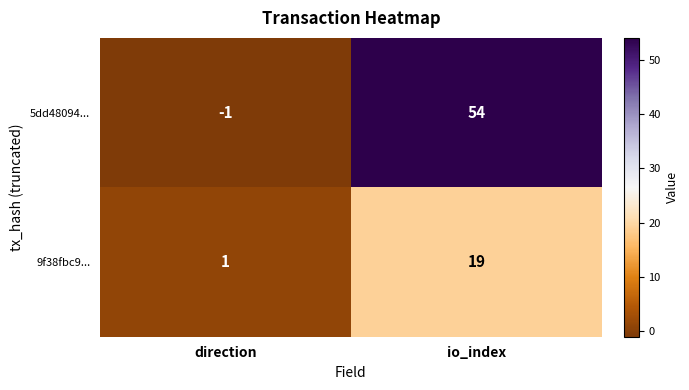

What is the difference between the highest and lowest values at io_index?

35